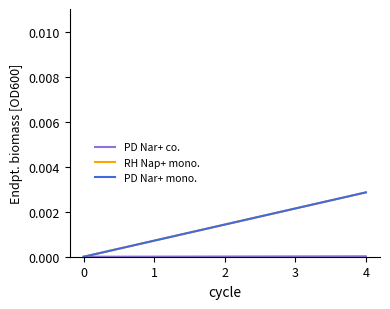

Does the chart have visible grid lines?

No